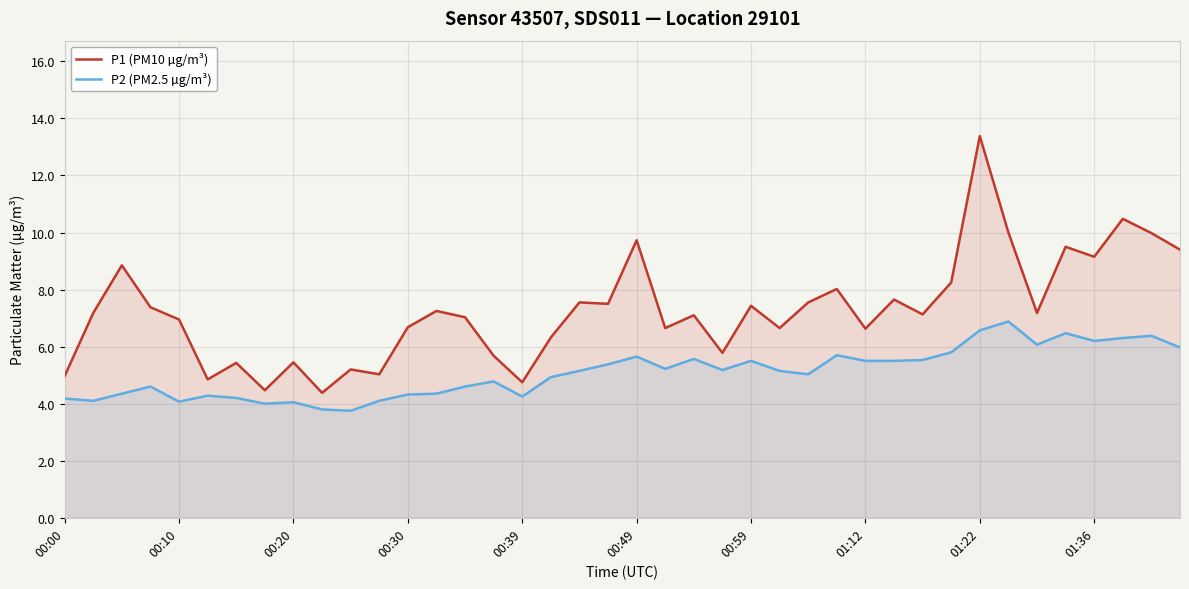

True or false: P2 (PM2.5 µg/m³) and P1 (PM10 µg/m³) intersect in this chart.

False